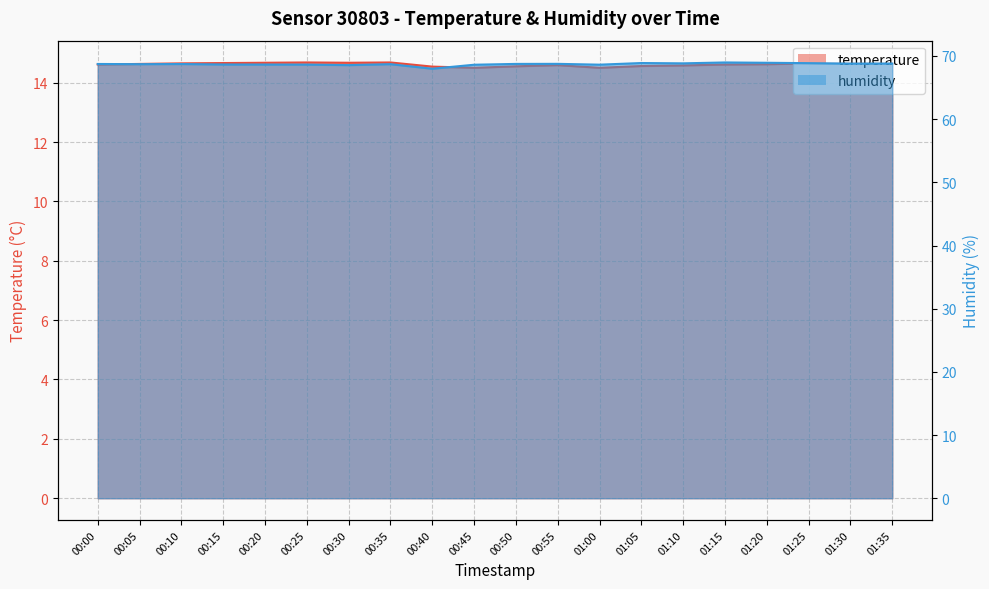

What is the lowest value of the humidity series?

68.0